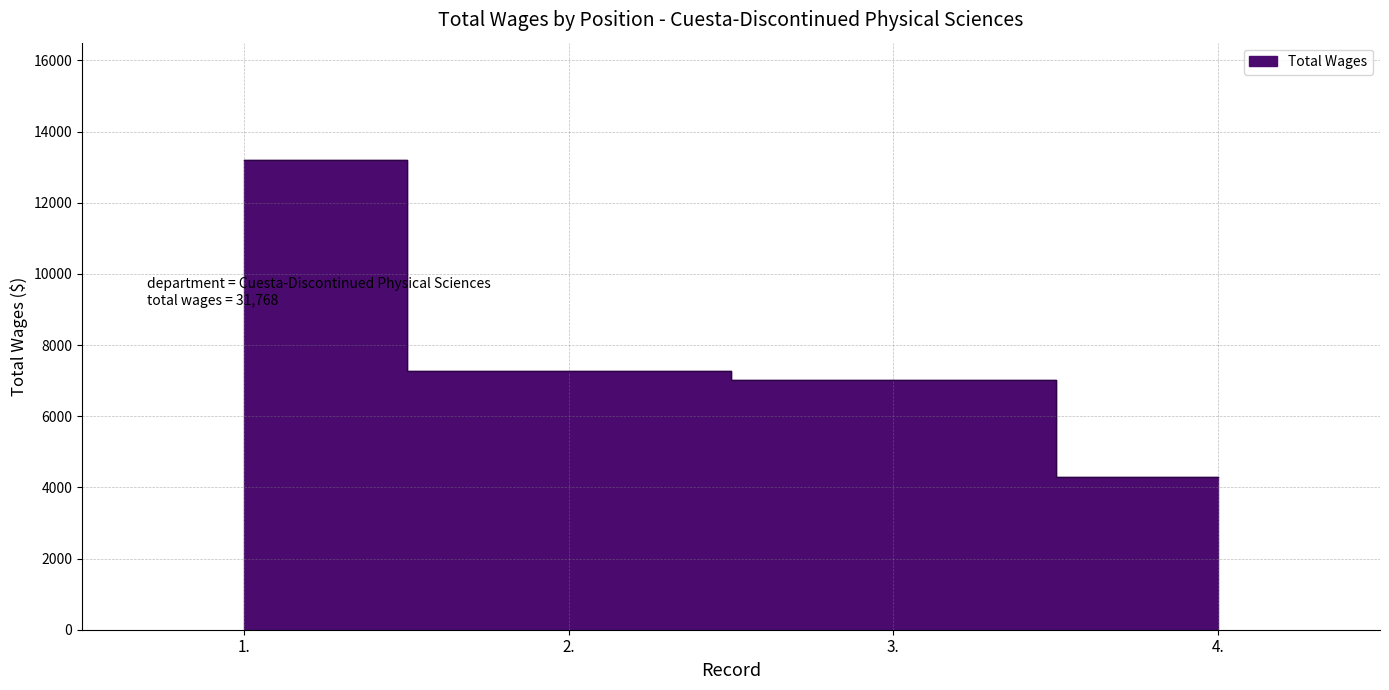

Reading left to right, extract all data points from this chart.

13197	7259	7009	4303